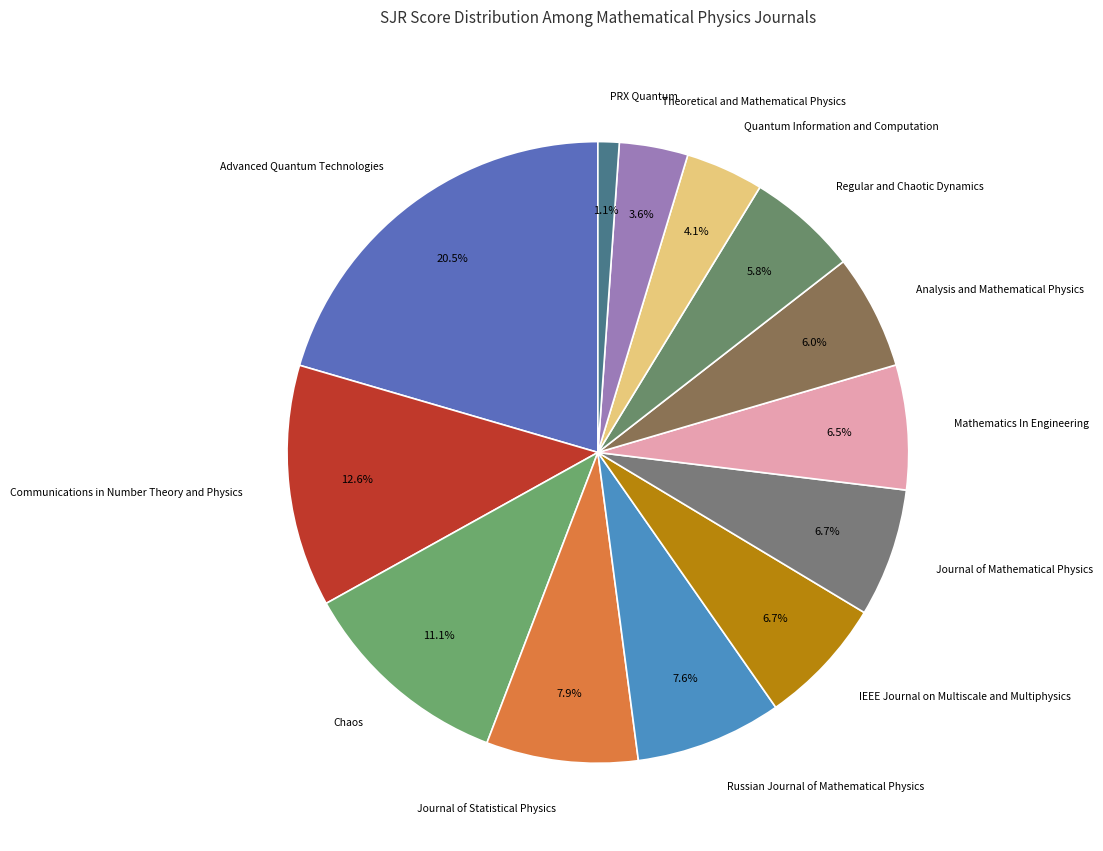

Is Theoretical and Mathematical Physics the majority of the pie?

No